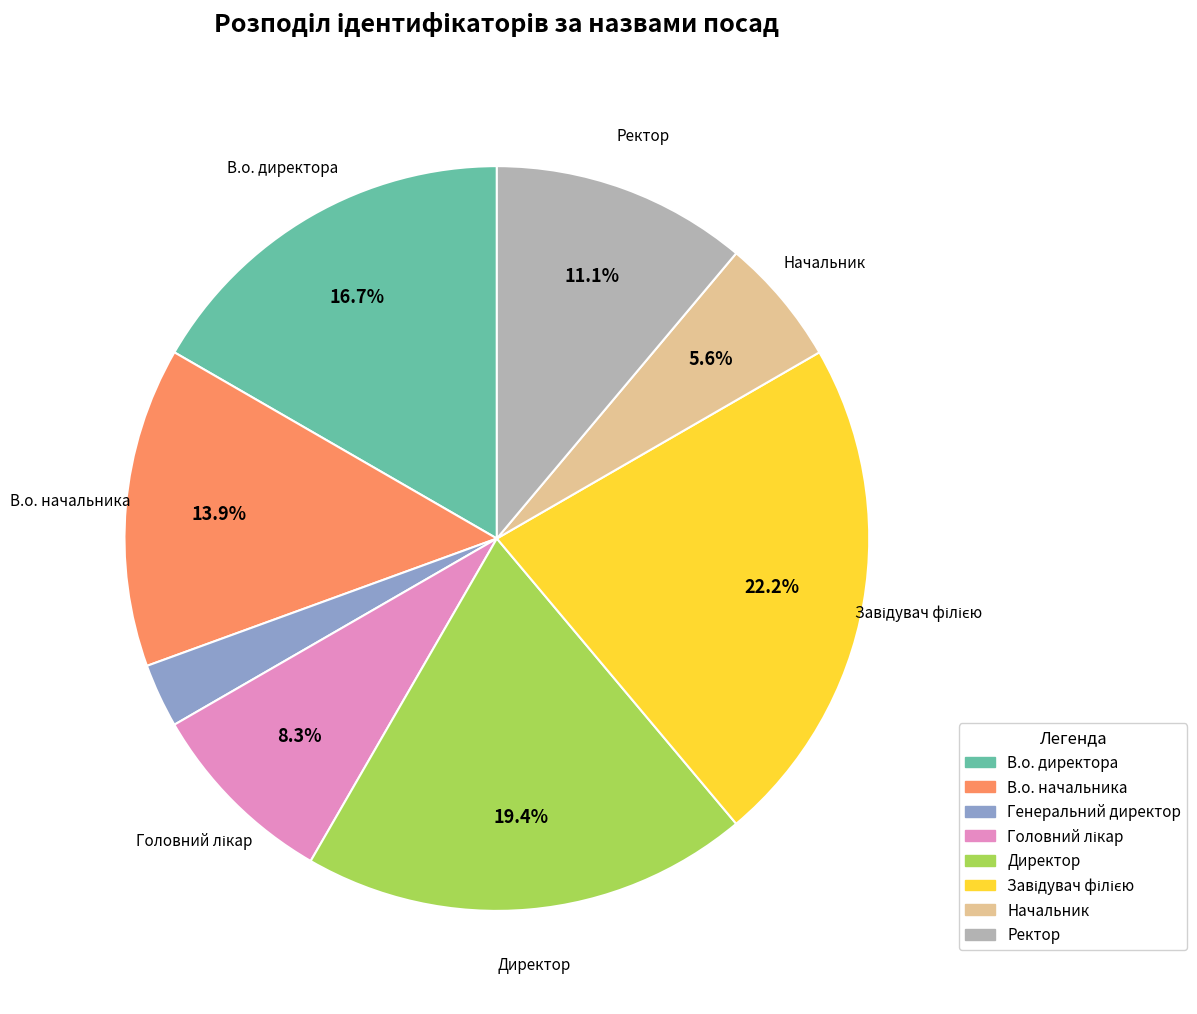

What is the ratio of the value at Ректор to the value at В.о. директора?

0.7